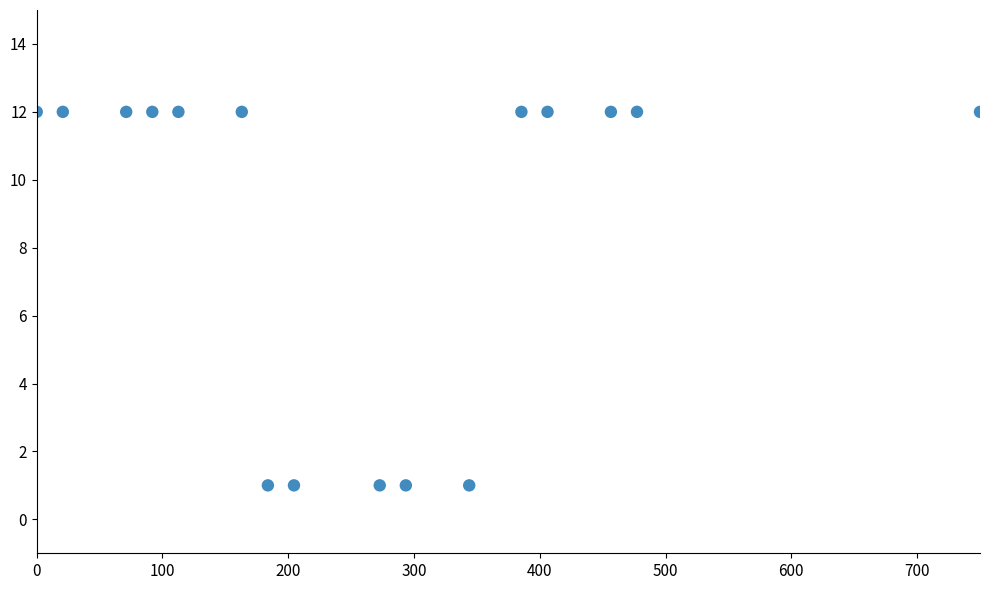

What is the range of Y values (max minus min)?

11